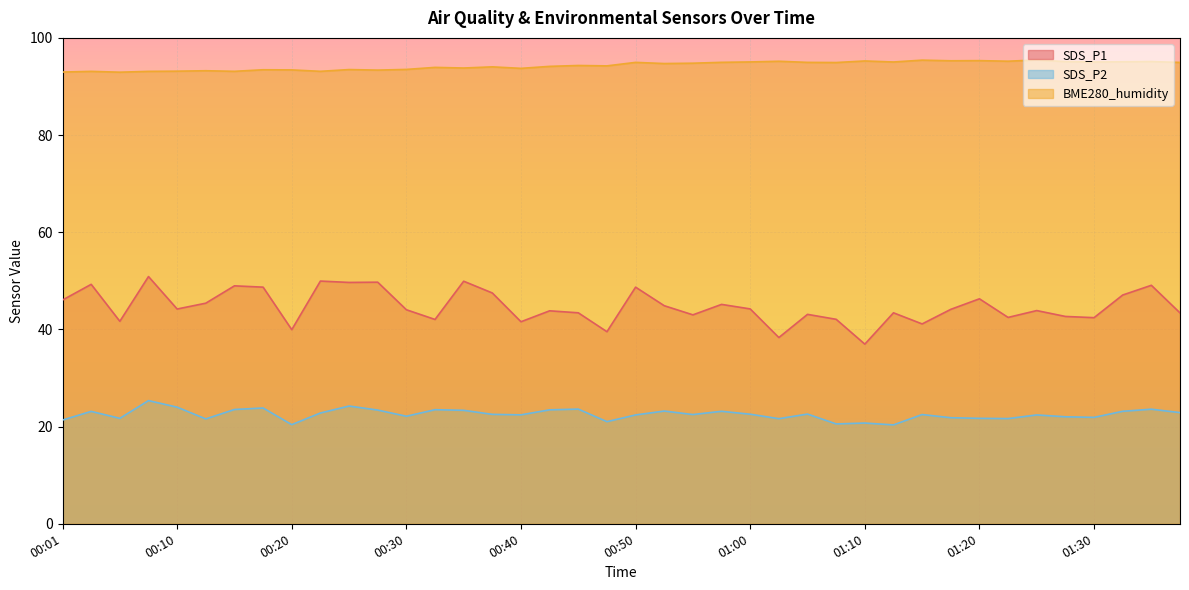

List the series in order of their overall mean, highest first.

BME280_humidity, SDS_P1, SDS_P2